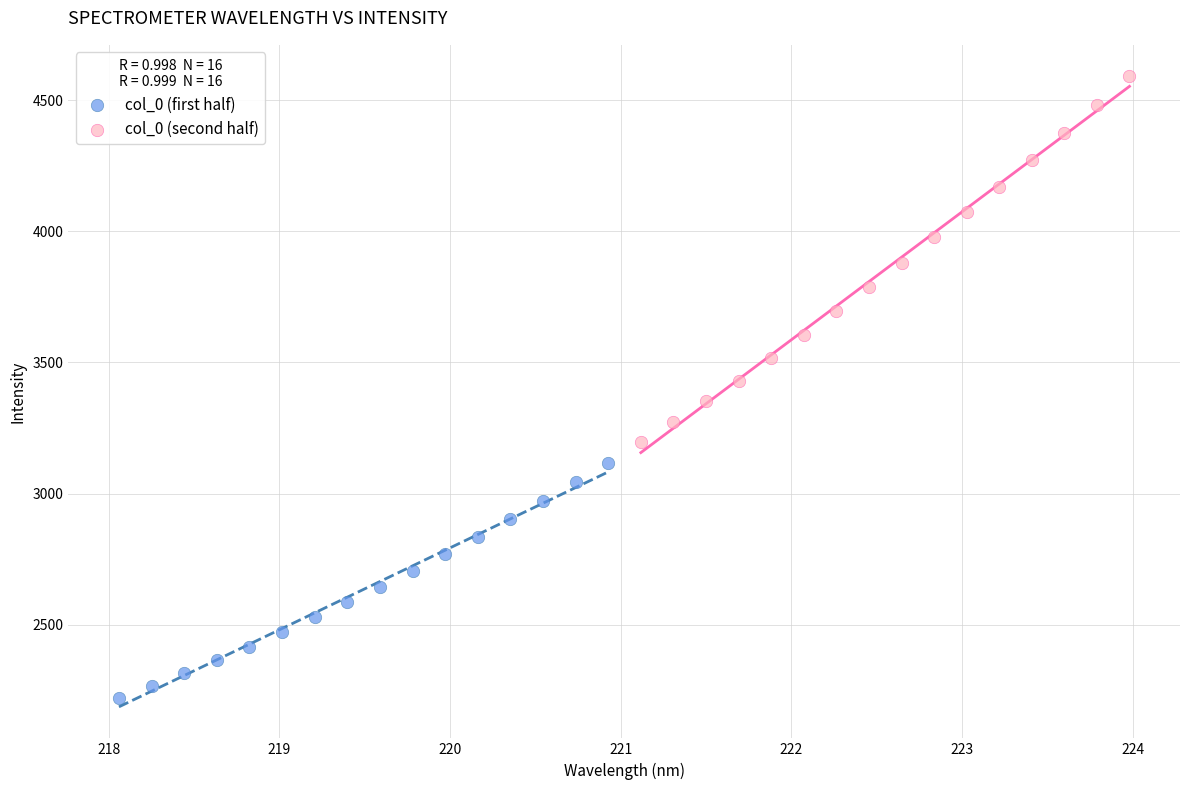

Which series has the largest Y range (max minus min)?

col_0 (second half)